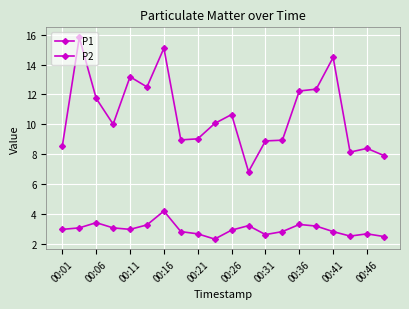

Does the chart have visible grid lines?

Yes